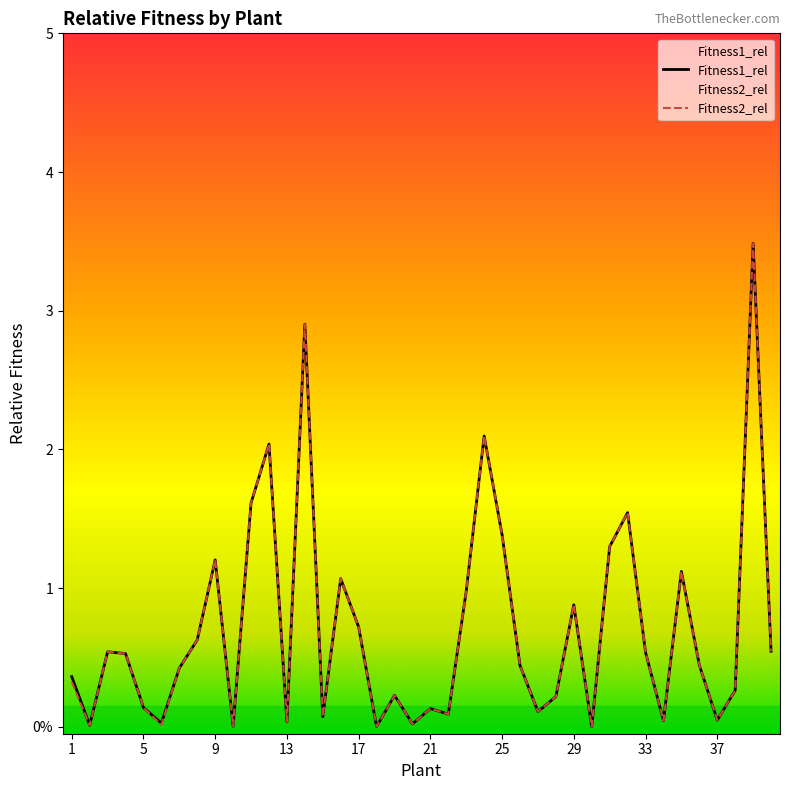

What is the sum of all Fitness2_rel values?

28.2